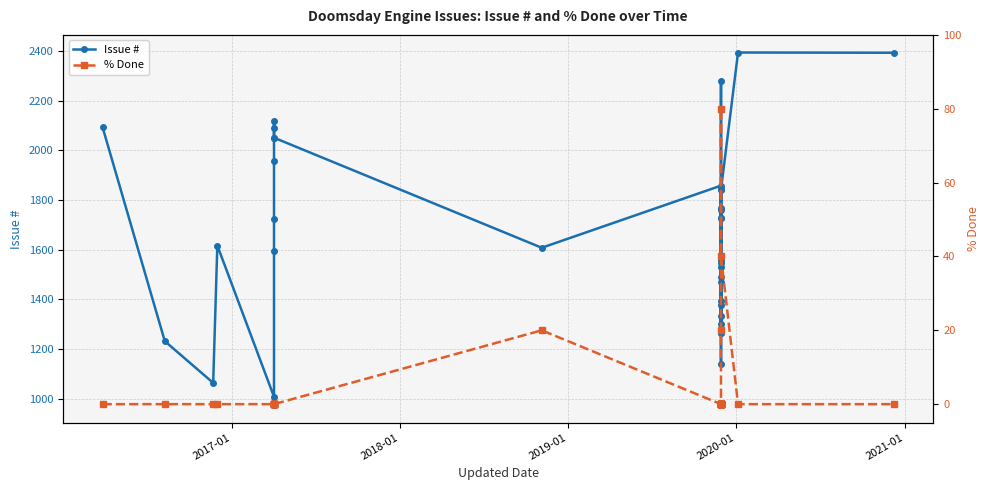

How many interior local peaks does the % Done series have?

2